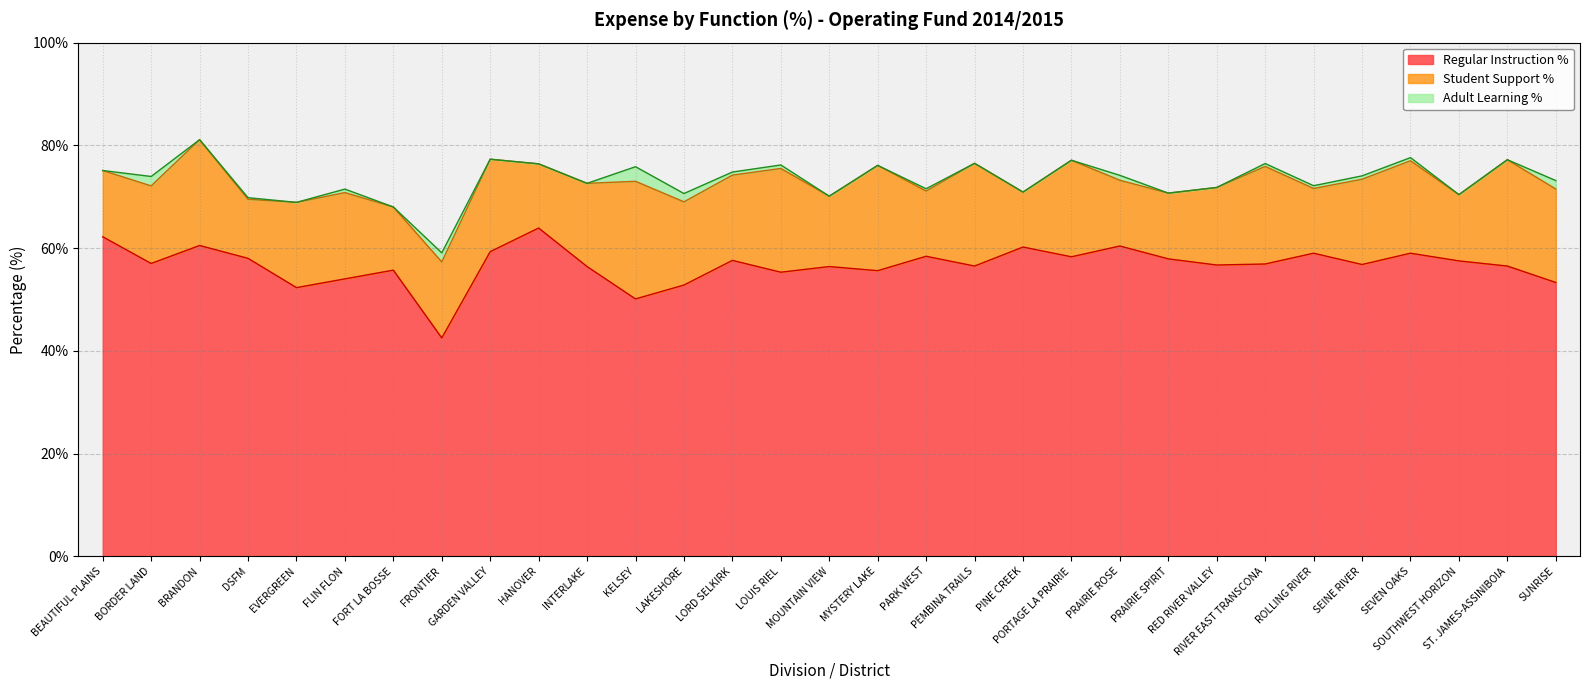

At which category does Adult Learning % reach its first local valley?

BRANDON